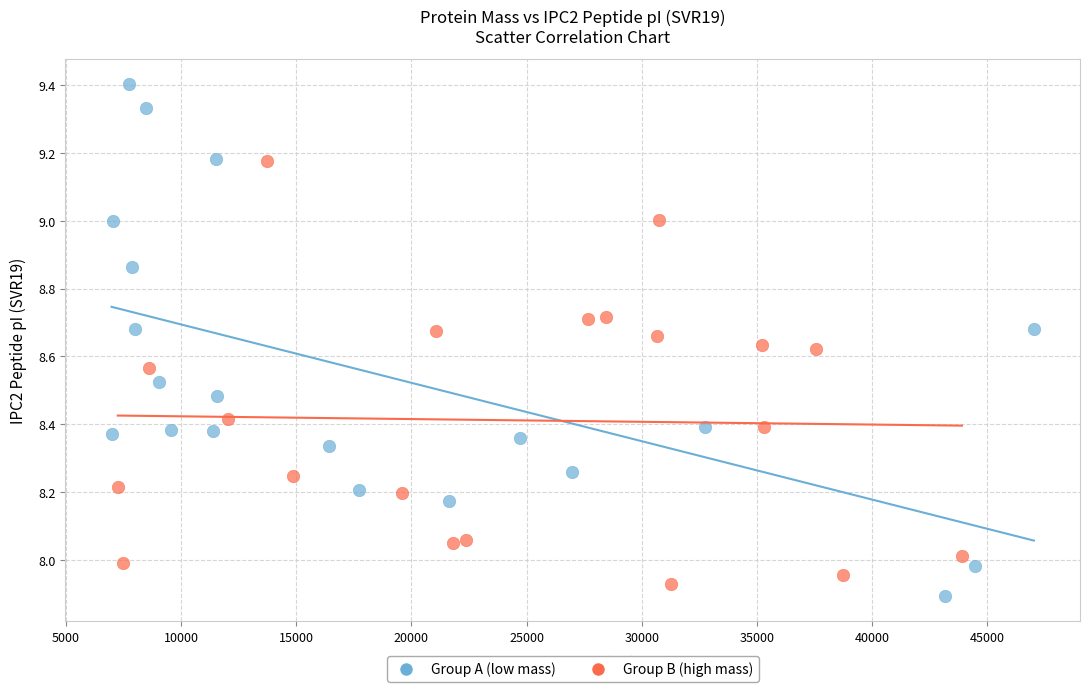

Which series reaches the maximum Y coordinate?

Group A (low mass)